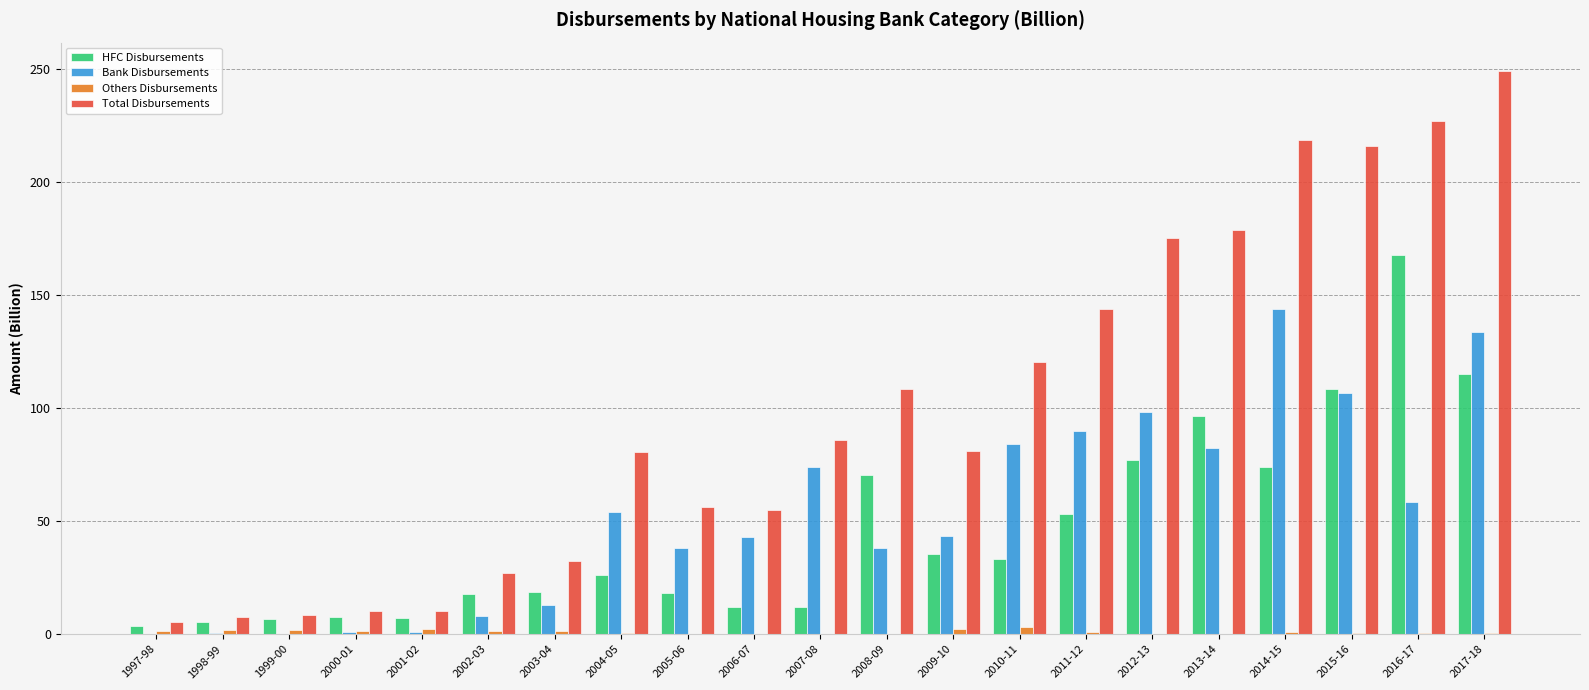

What is the highest value of the HFC Disbursements series?

167.8